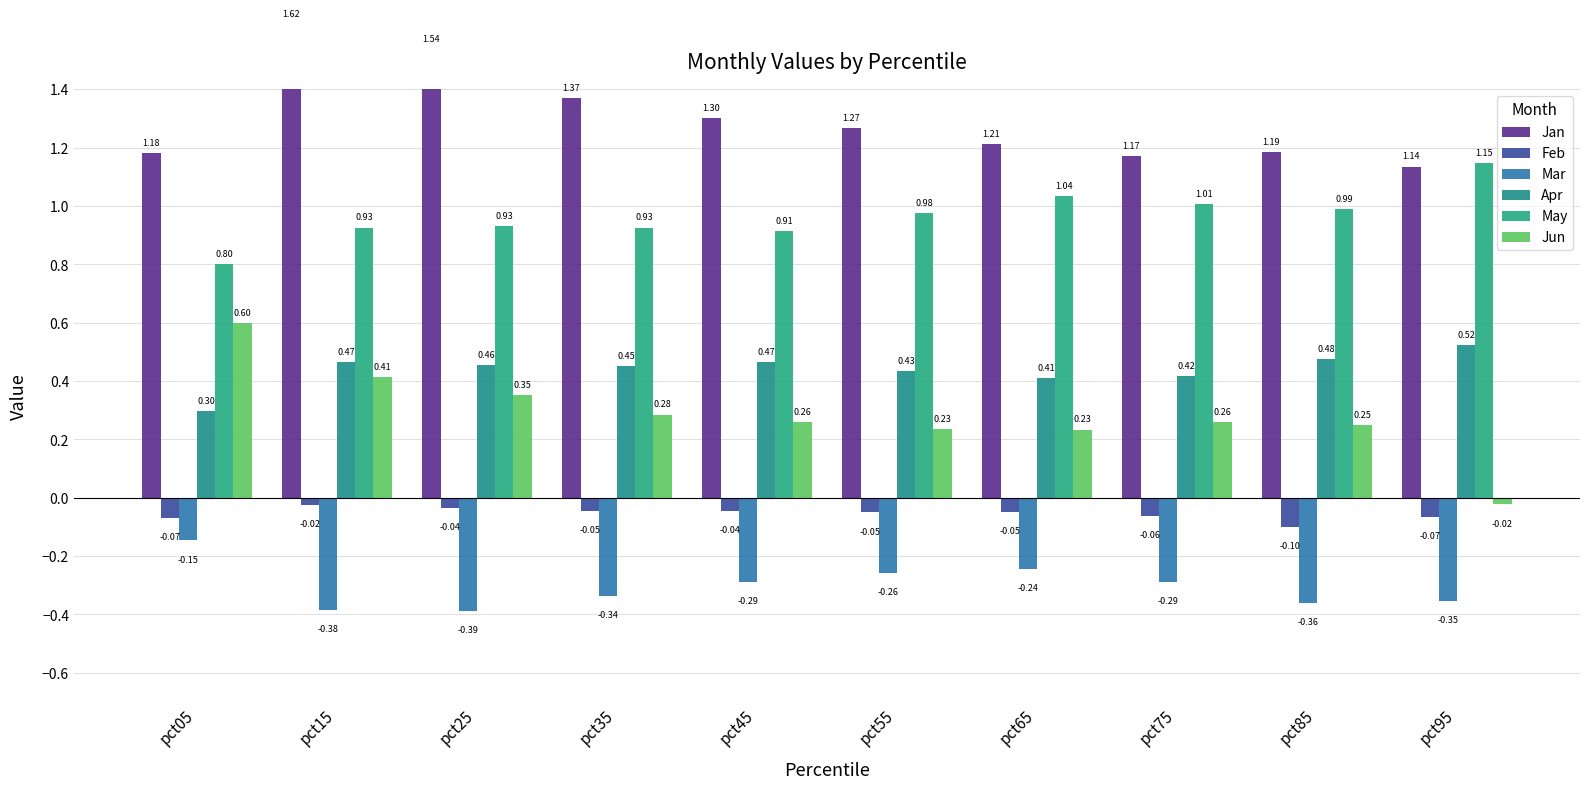

Is it true that Mar equals -0.2 at pct85?

False